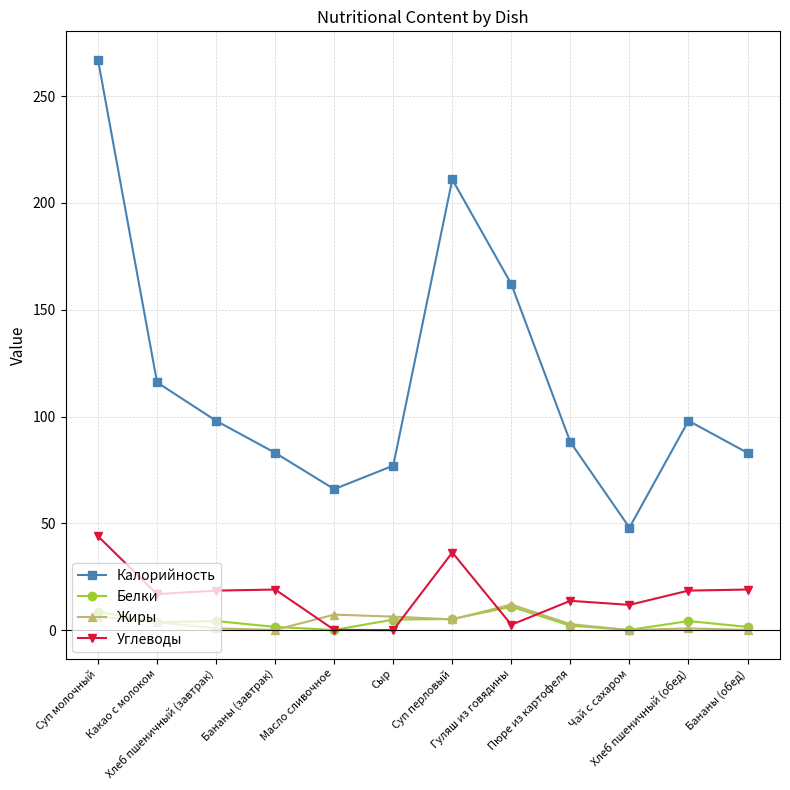

What is the value of the Жиры point at the 6th from the left?

6.3